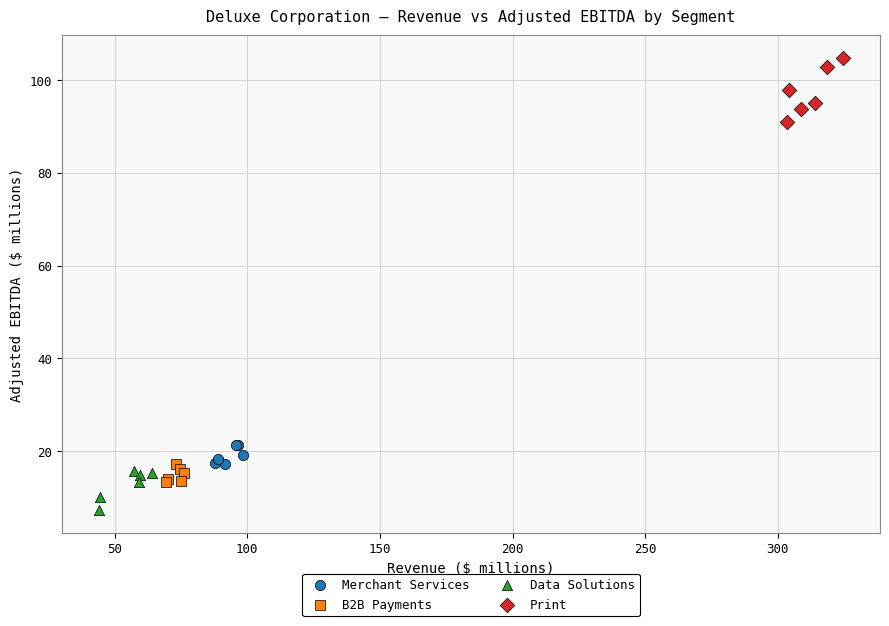

Which series contains the highest Y value?

Print